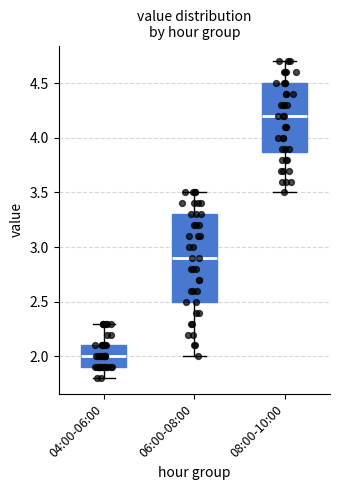

Comparing the boxes themselves (not the whiskers), which one is the tallest?

06:00-08:00